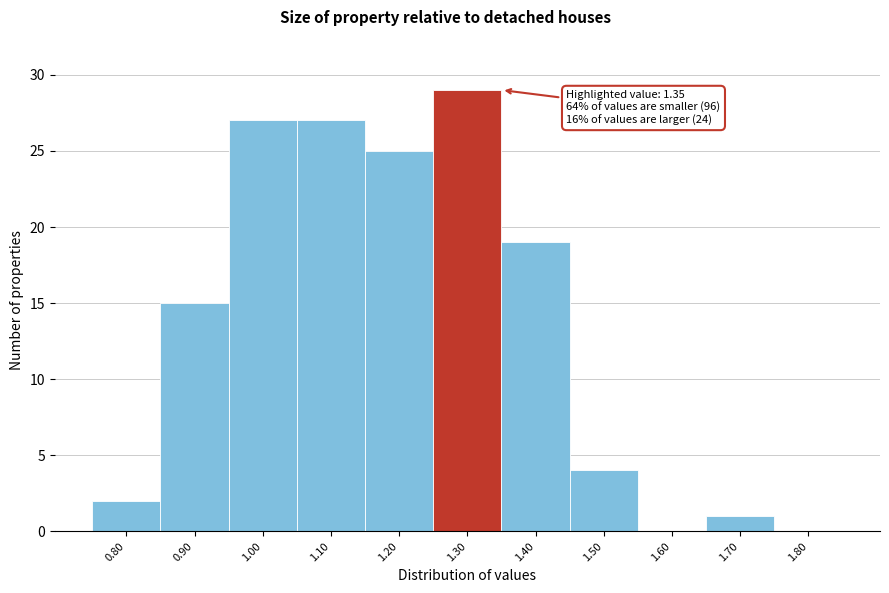

Reading right to left, extract all data points from this chart.

1.80=0	1.70=1	1.60=0	1.50=4	1.40=19	1.30=29	1.20=25	1.10=27	1.00=27	0.90=15	0.80=2